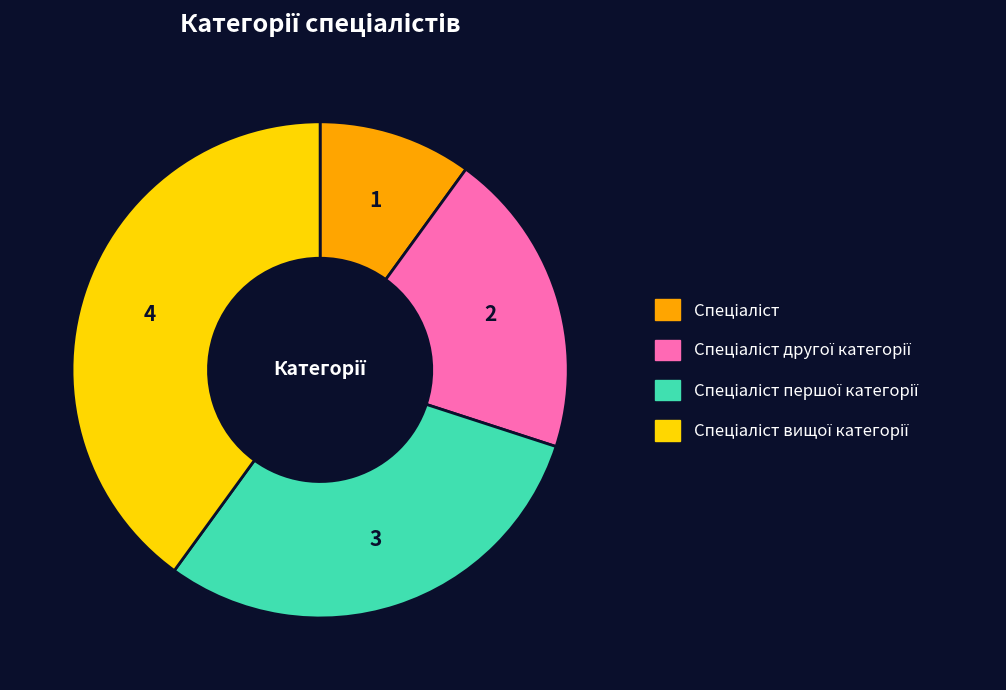

Does any single category account for the majority?

No